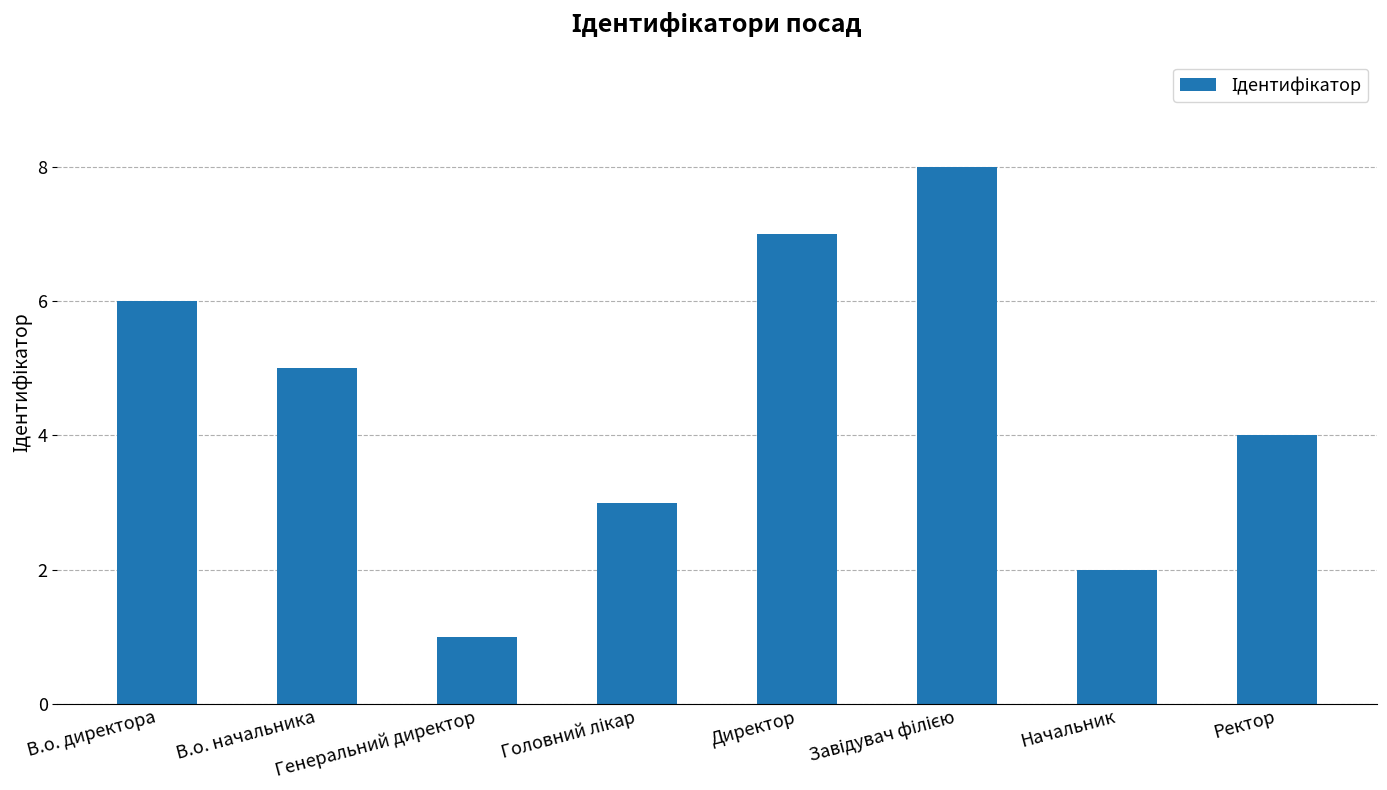

How many categories are shown in the chart?

8